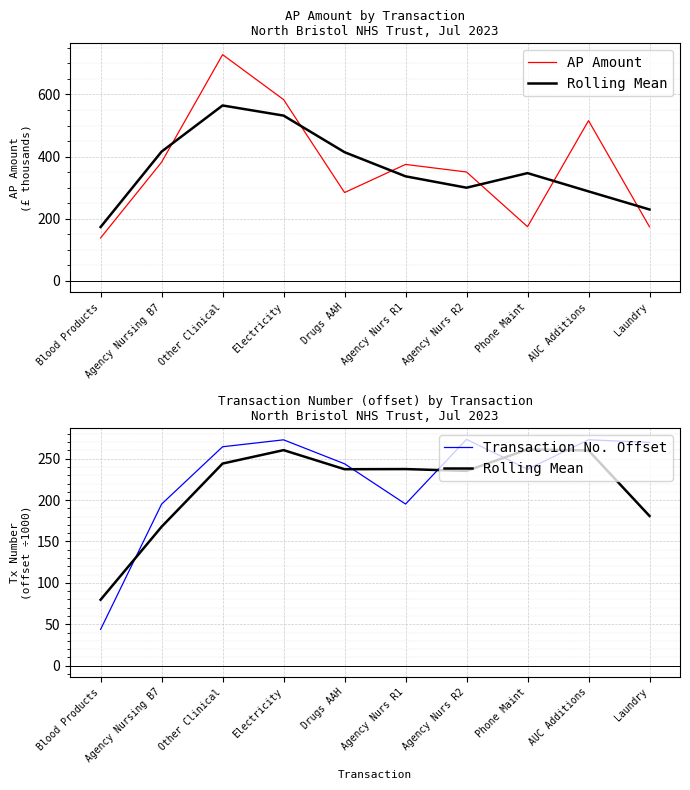

What is the minimum value for AP Amount?

138.6